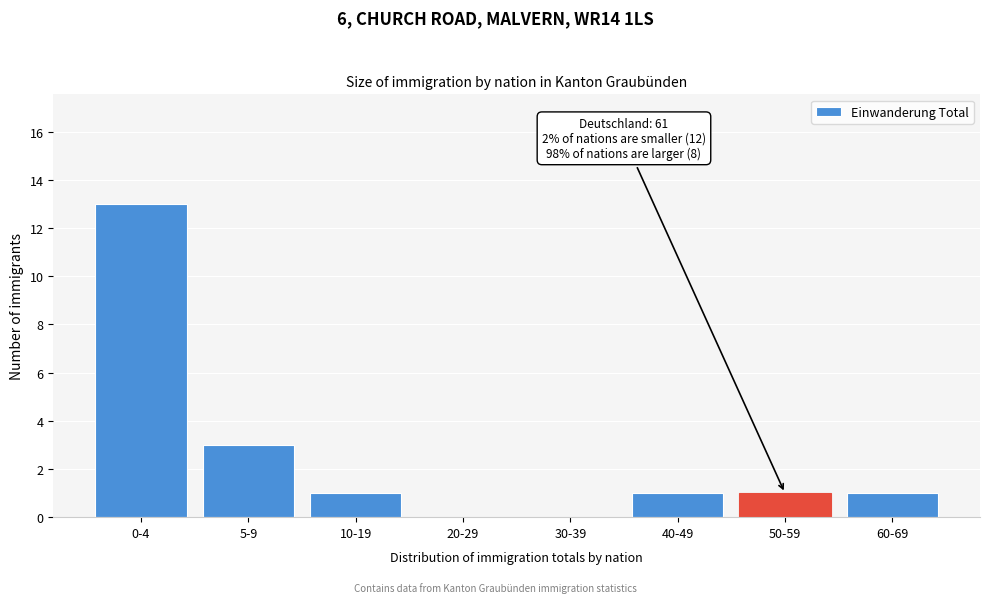

Reading left to right, extract all data points from this chart.

0-4=13	5-9=3	10-19=1	20-29=0	30-39=0	40-49=1	50-59=1	60-69=1